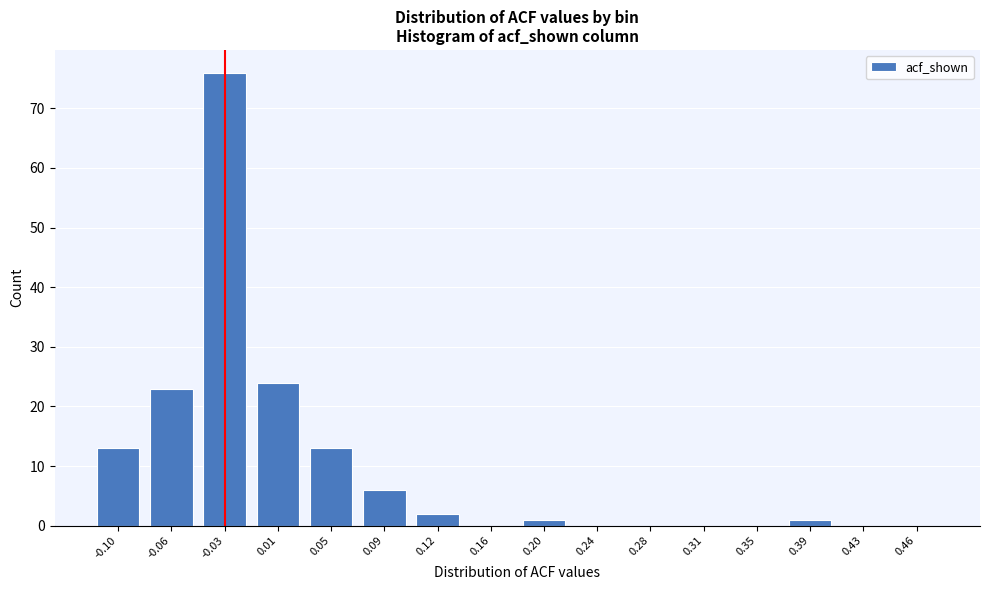

Reading left to right, extract all data points from this chart.

-0.10=13	-0.06=23	-0.03=76	0.01=24	0.05=13	0.09=6	0.12=2	0.16=0	0.20=1	0.24=0	0.28=0	0.31=0	0.35=0	0.39=1	0.43=0	0.46=0